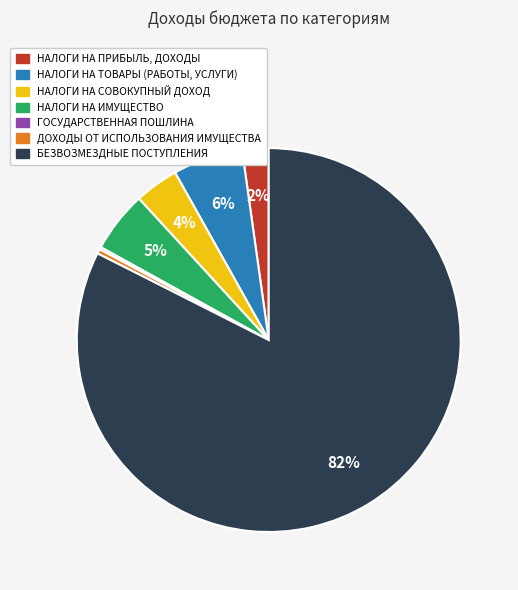

Which has a higher value, НАЛОГИ НА ПРИБЫЛЬ, ДОХОДЫ or ДОХОДЫ ОТ ИСПОЛЬЗОВАНИЯ ИМУЩЕСТВА?

НАЛОГИ НА ПРИБЫЛЬ, ДОХОДЫ